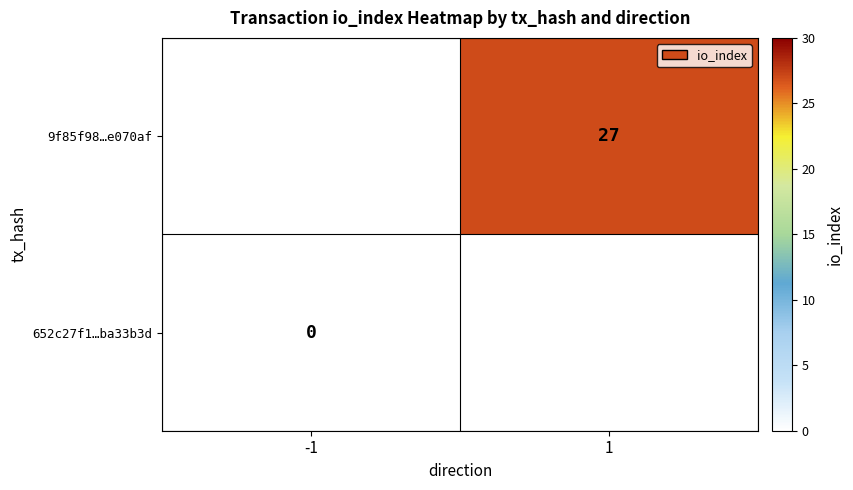

Is the value of 9f85f98…e070af at 1 greater than the value of 652c27f1…ba33b3d at -1?

Yes